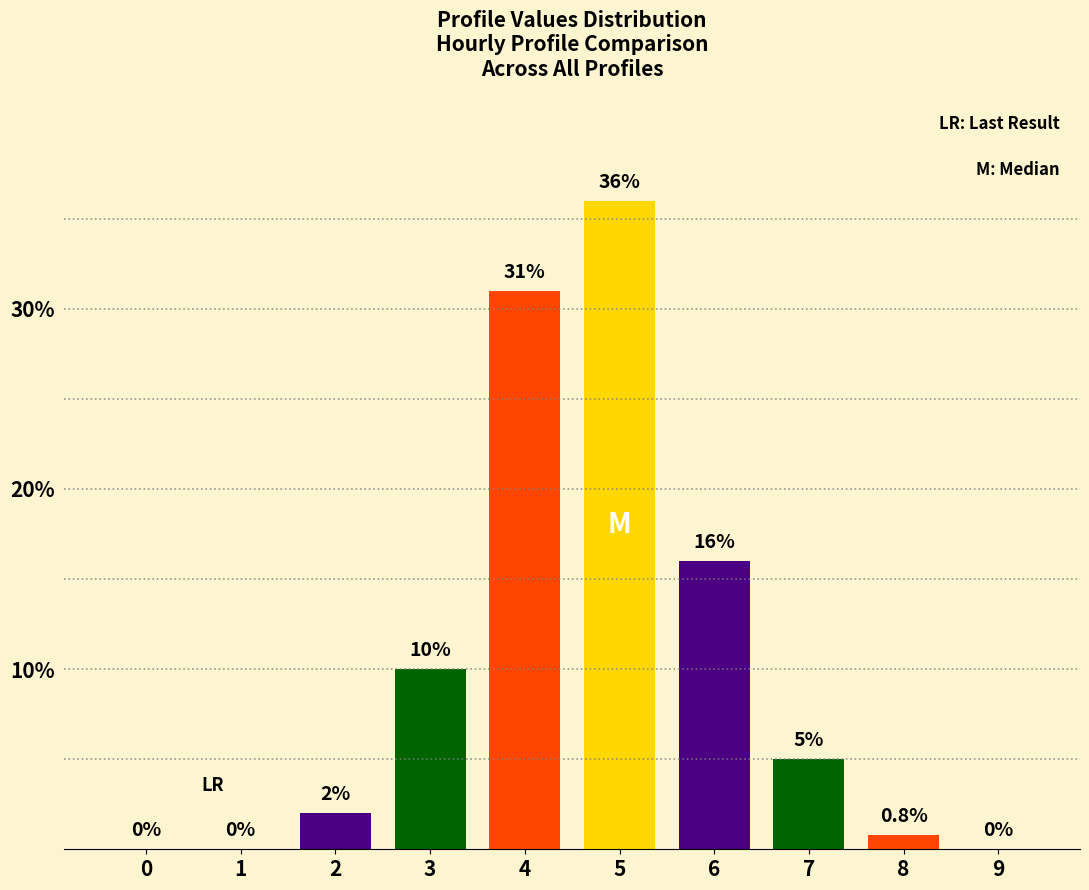

Reading right to left, transcribe all the data shown in this chart.

9=0.0	8=0.8	7=5.0	6=16.0	5=36.0	4=31.0	3=10.0	2=2.0	1=0.0	0=0.0